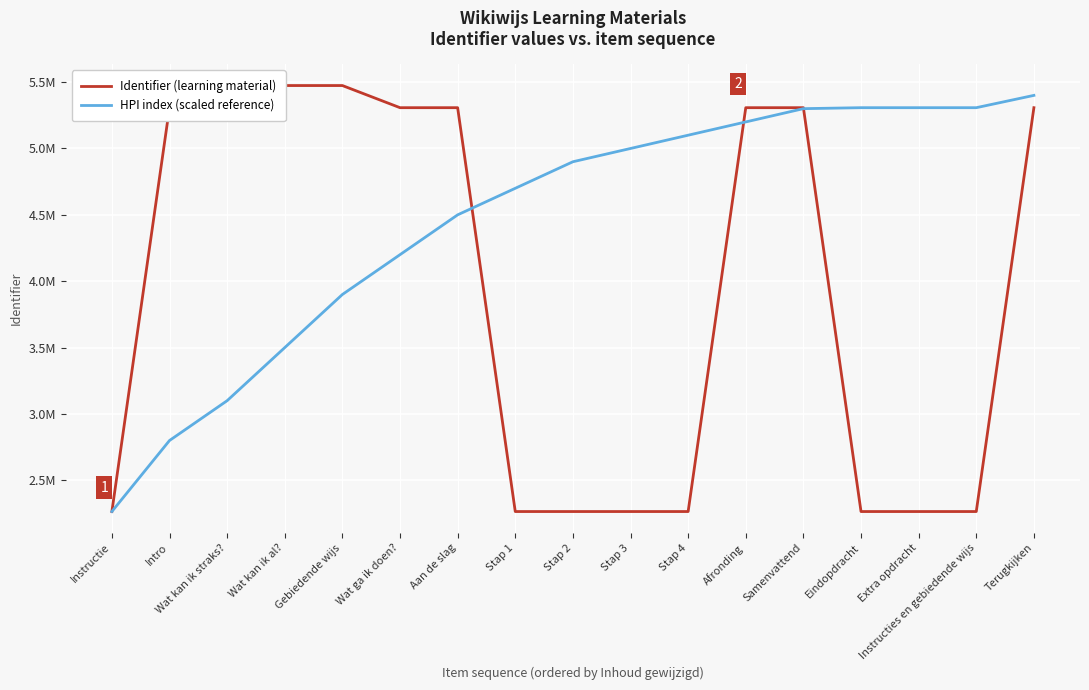

True or false: HPI index (scaled reference) and Identifier (learning material) cross at least once.

True